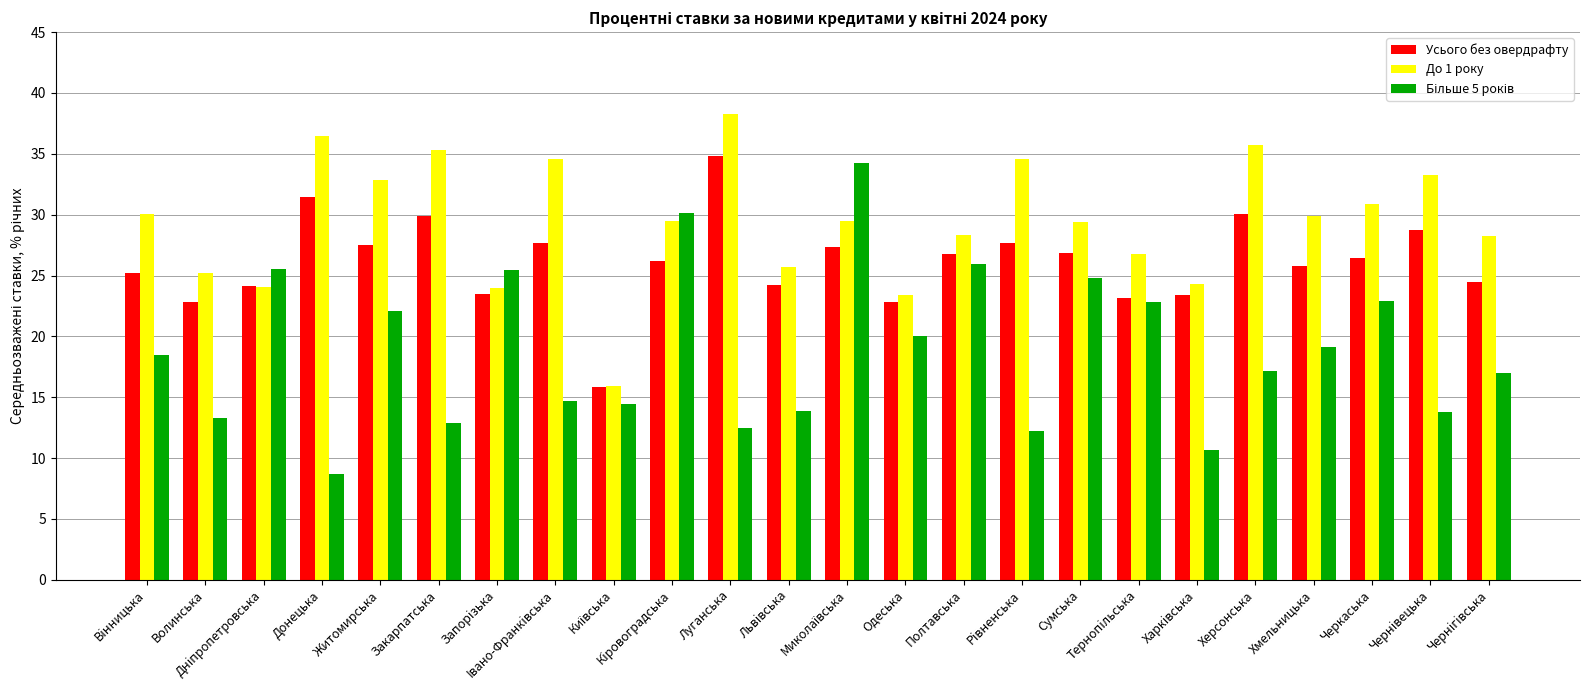

What is the difference between the maximum and minimum values in the Усього без овердрафту series?

18.9